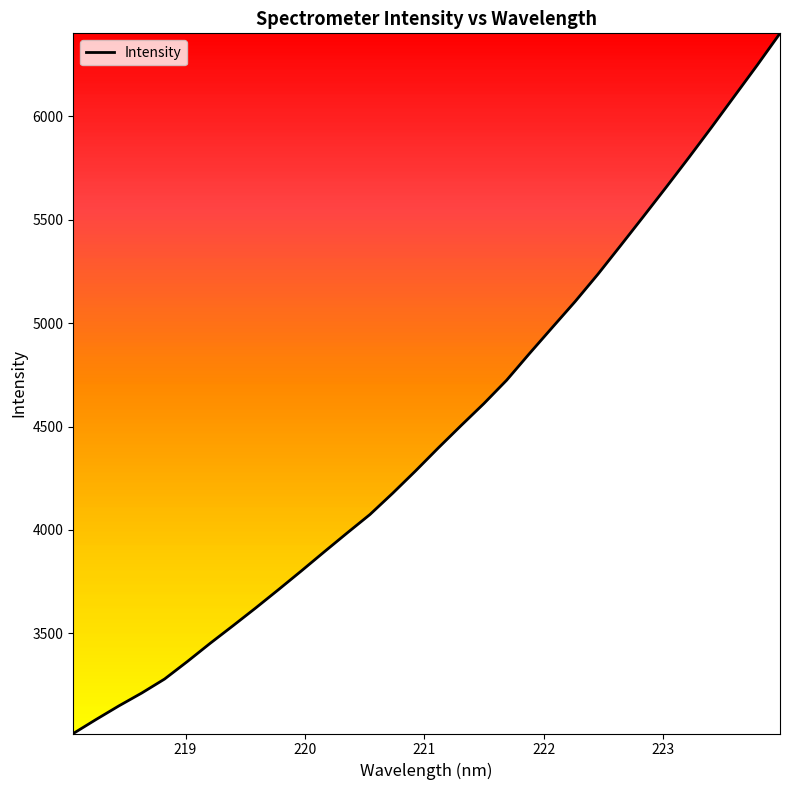

What is the smallest value displayed?

3015.4